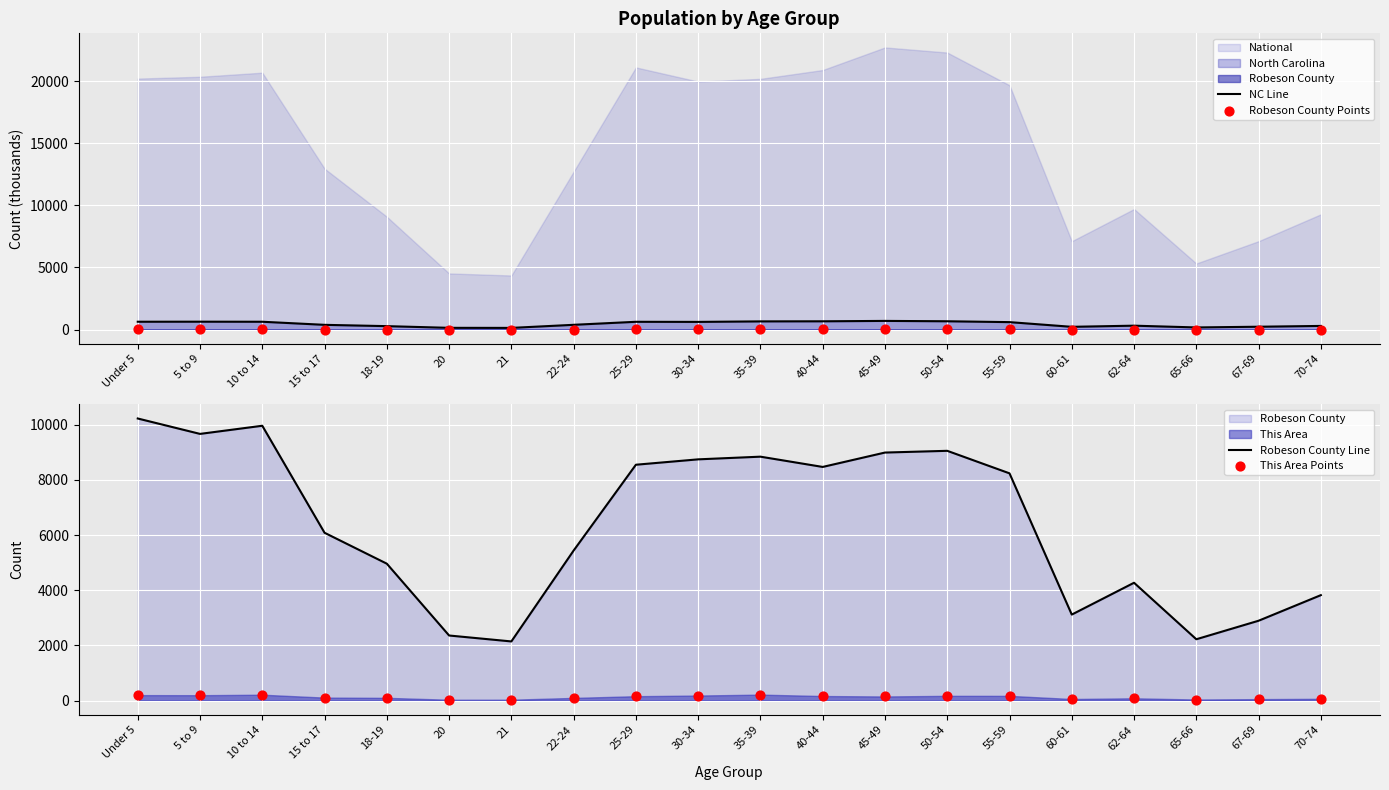

At which category is the sum across all series the highest?

Under 5